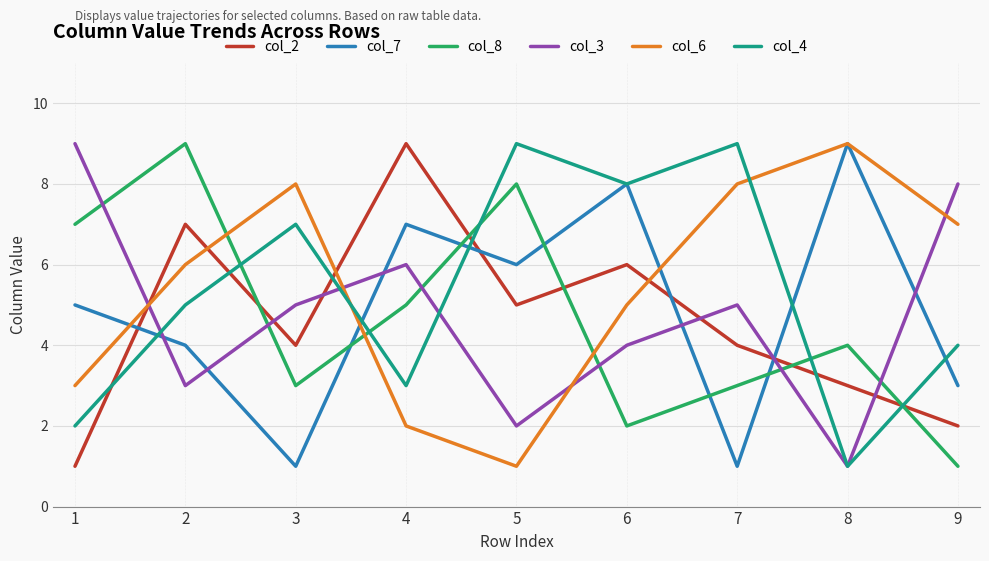

Is the value of col_3 at 5 greater than the value of col_7 at 6?

No